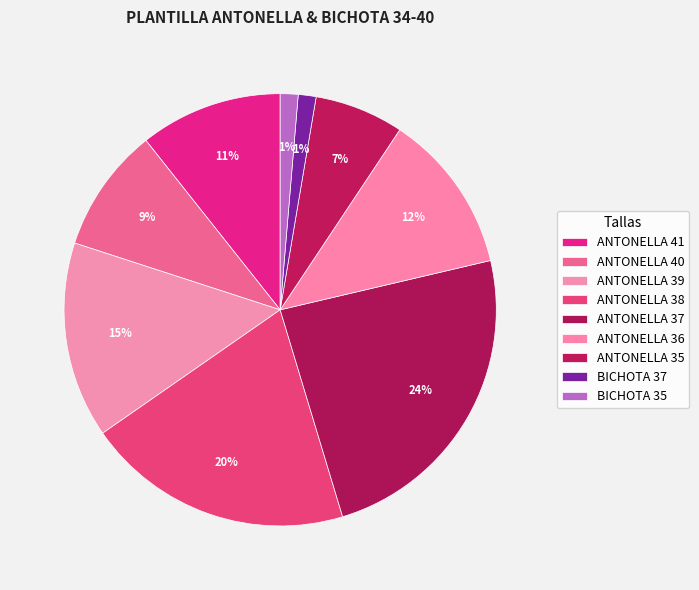

Does BICHOTA 37 represent more than half of the total?

No